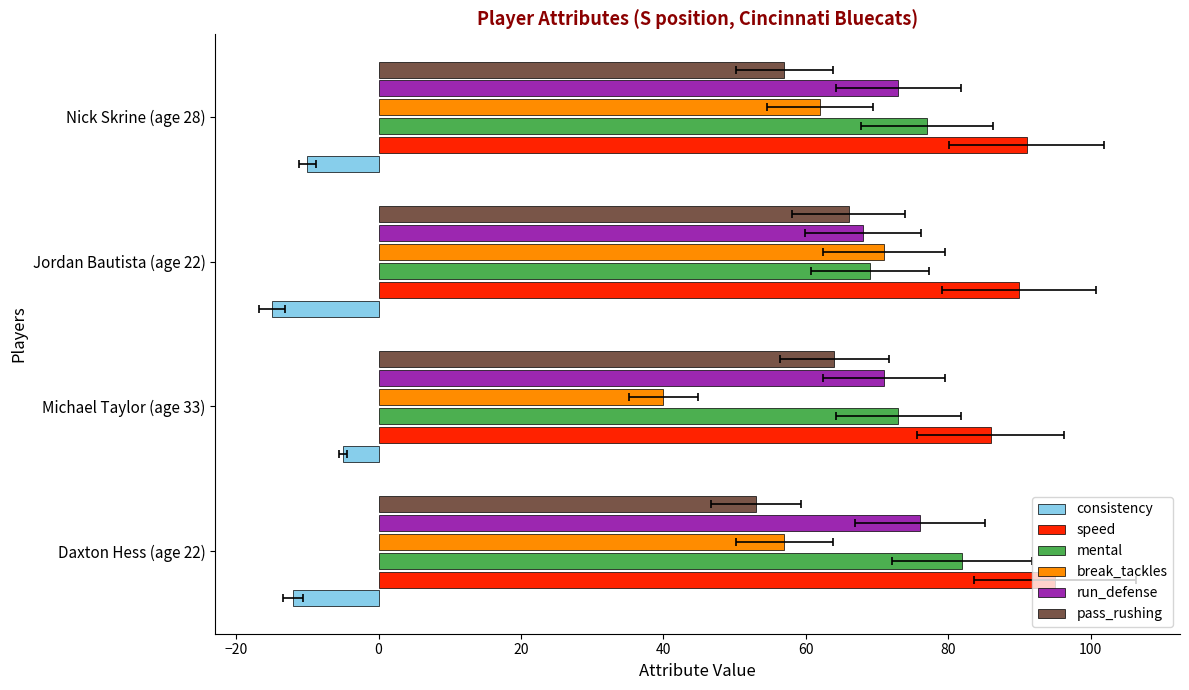

What is the highest value of the consistency series?

-5